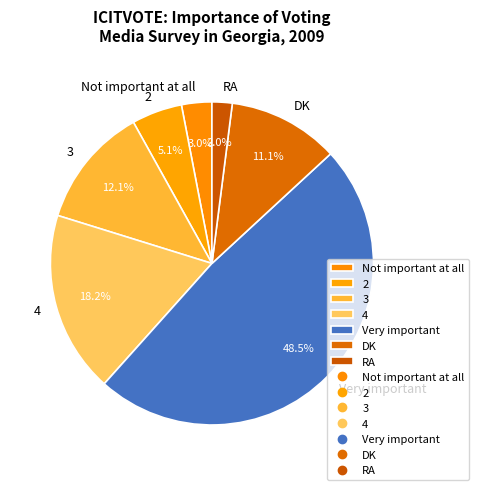

Count the number of slices in the pie.

7